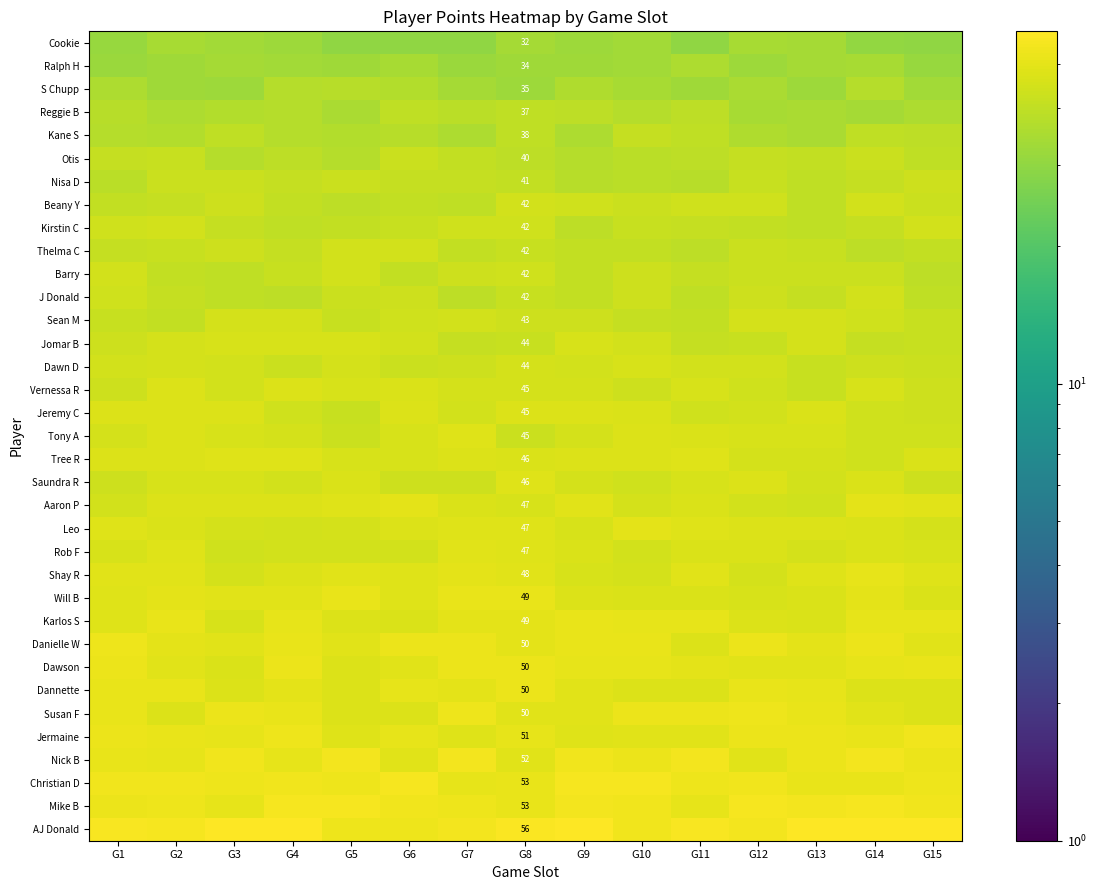

What is the difference between the maximum and minimum values in the Barry series?

5.4